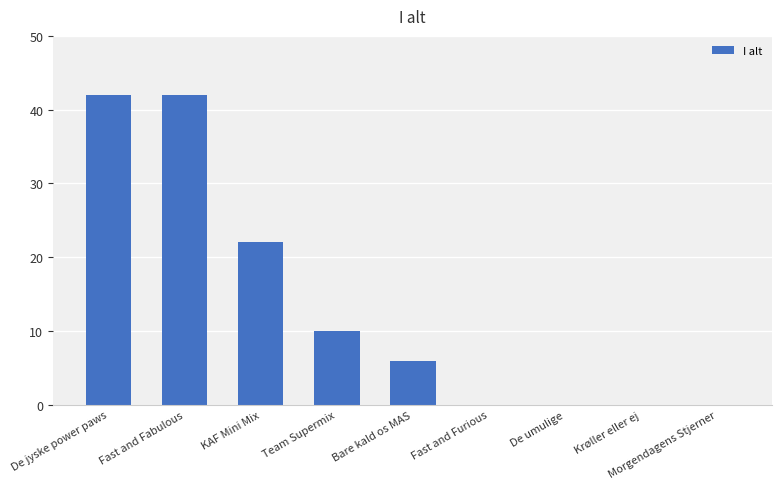

The value at Fast and Furious is 0. True or false?

True